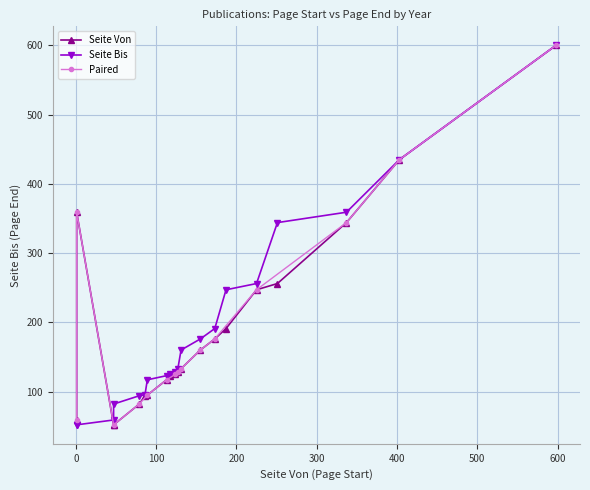

What value does the Seite Von series have at 1874, to the nearest 100?

300